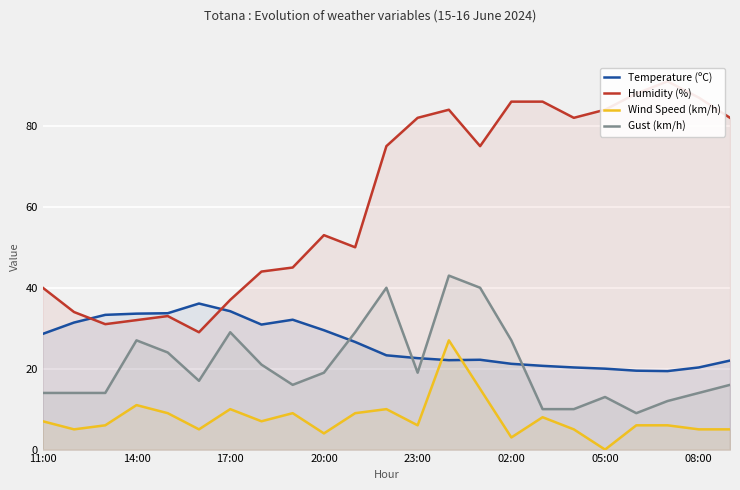

Is the value of Wind Speed (km/h) at 23:00 greater than the value of Gust (km/h) at 17:00?

No